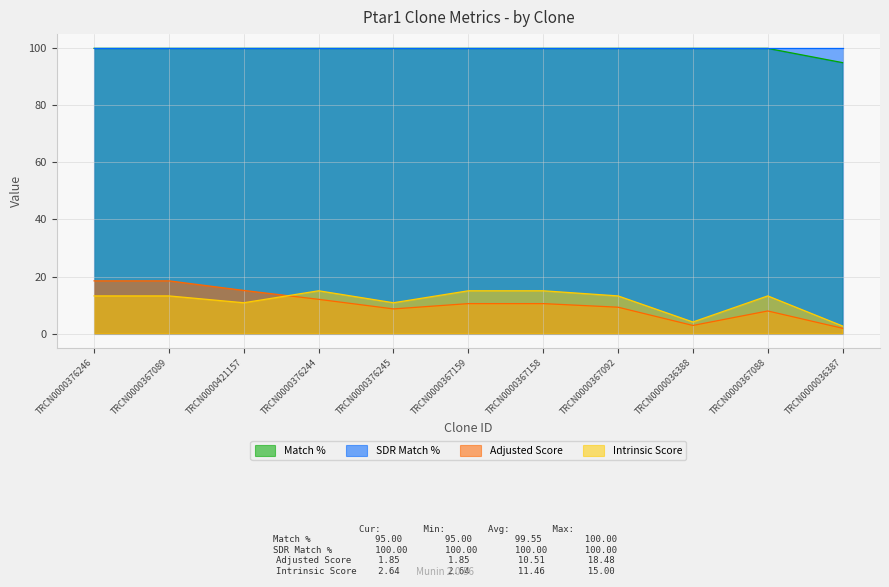

The Match % series shows 95.0 at TRCN0000036387. True or false?

True